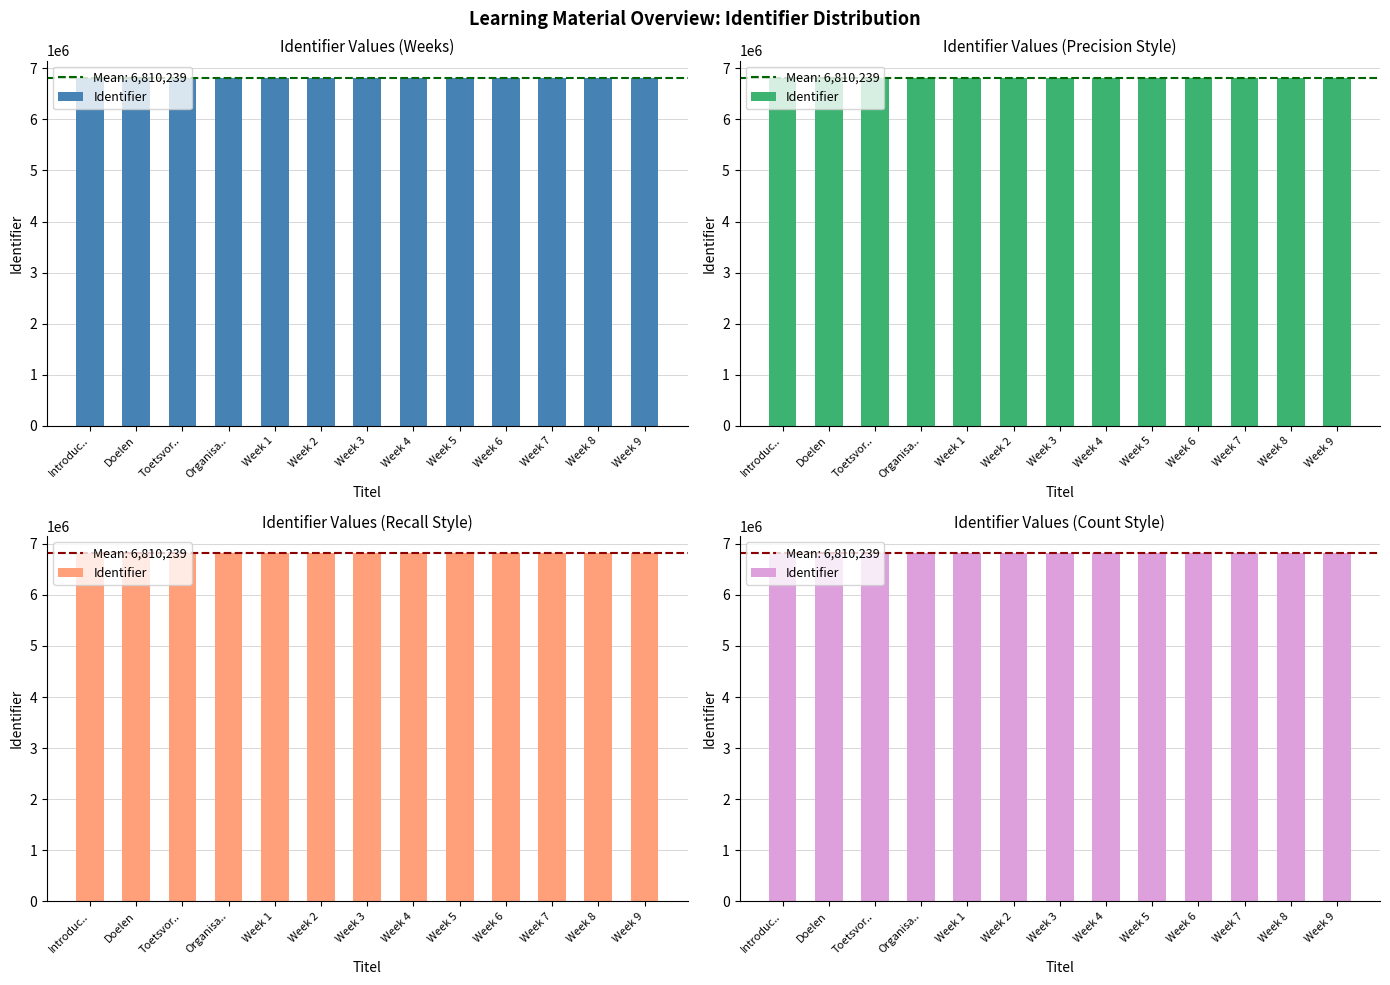

Rank the categories by value from highest to lowest.

Week 9, Week 8, Week 7, Week 6, Week 5, Week 4, Week 3, Week 2, Week 1, Organisa.., Toetsvor.., Doelen, Introduc..